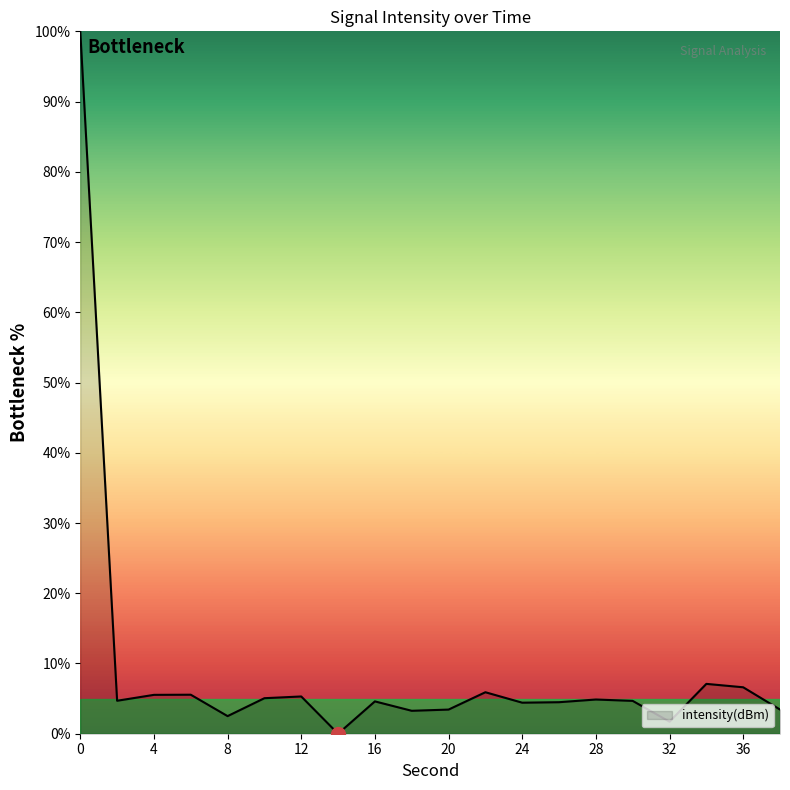

What is the difference between the maximum and minimum values?

100.0